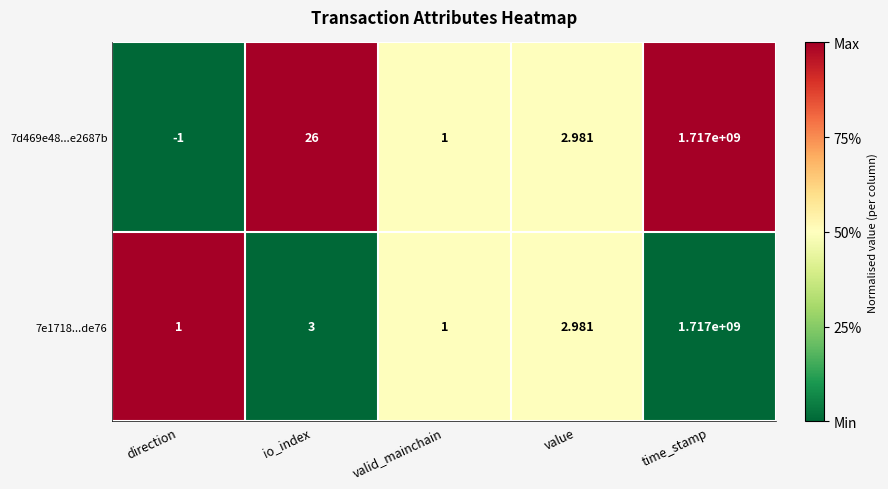

Which series has the largest total across all categories?

7d469e48...e2687b